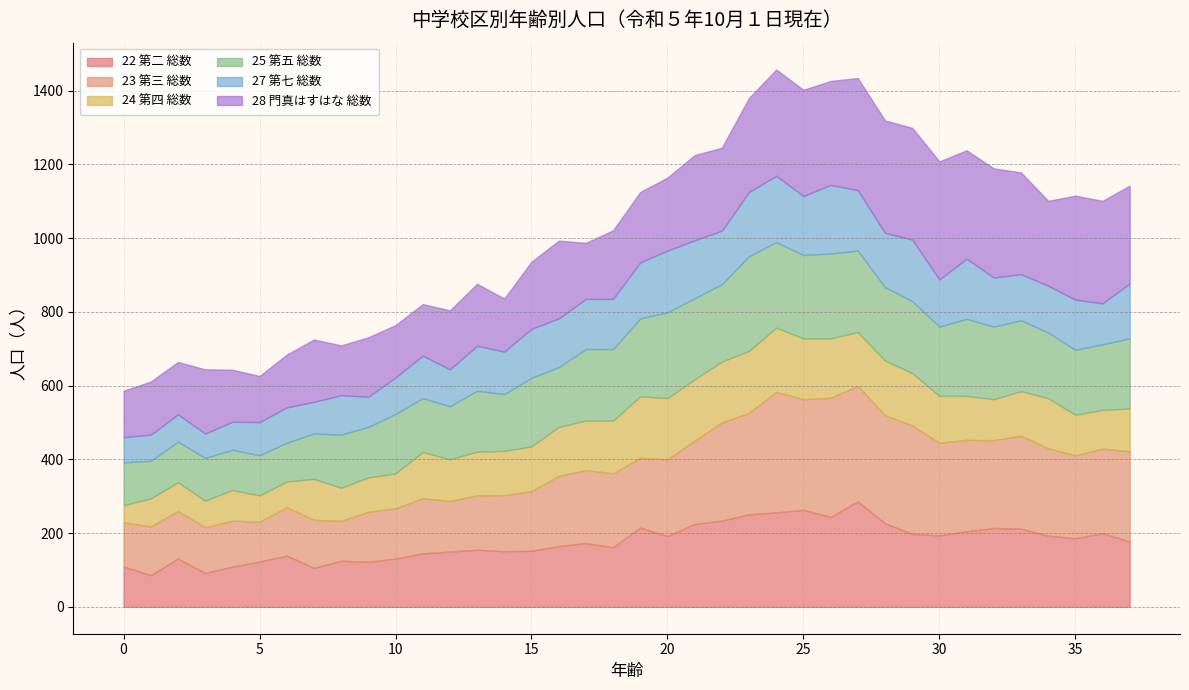

Between 26 and 29, which is larger?

26